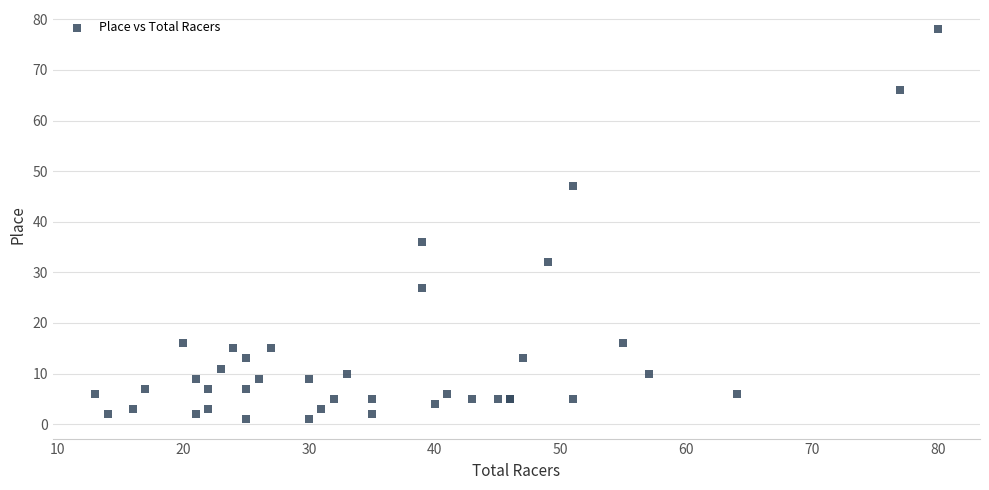

What Y value in the scatter plot is closest to 39?

36